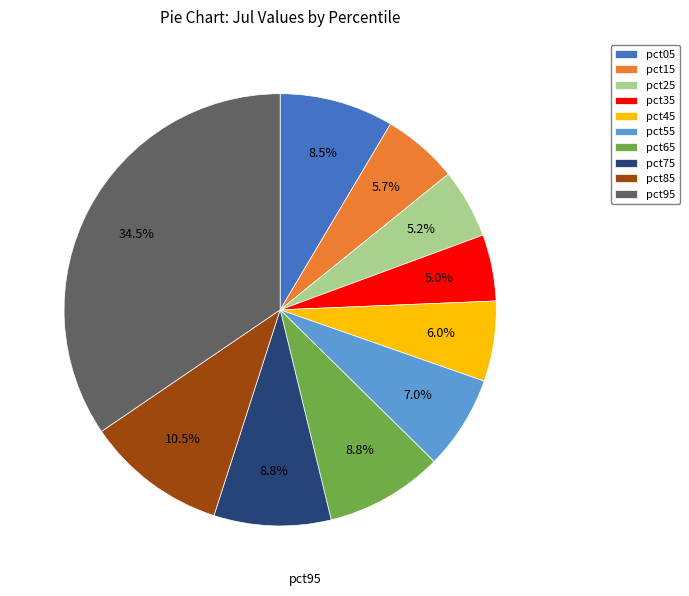

What portion of the pie excludes pct65?

91.2%